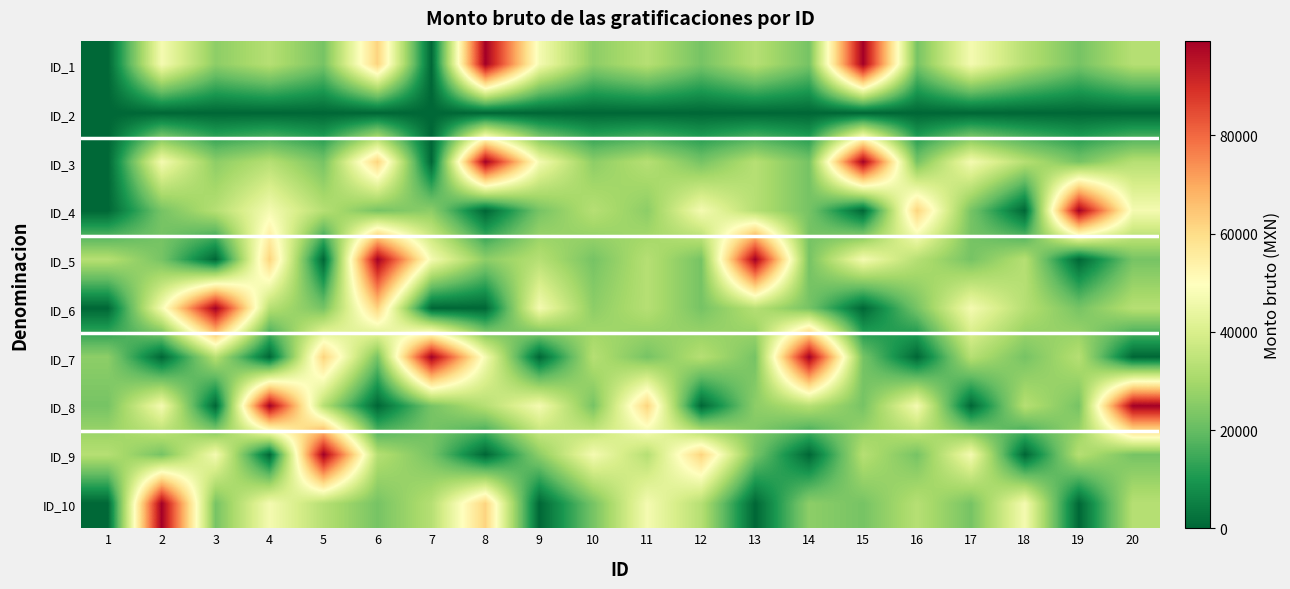

Which has a higher value, 5 or 2?

2